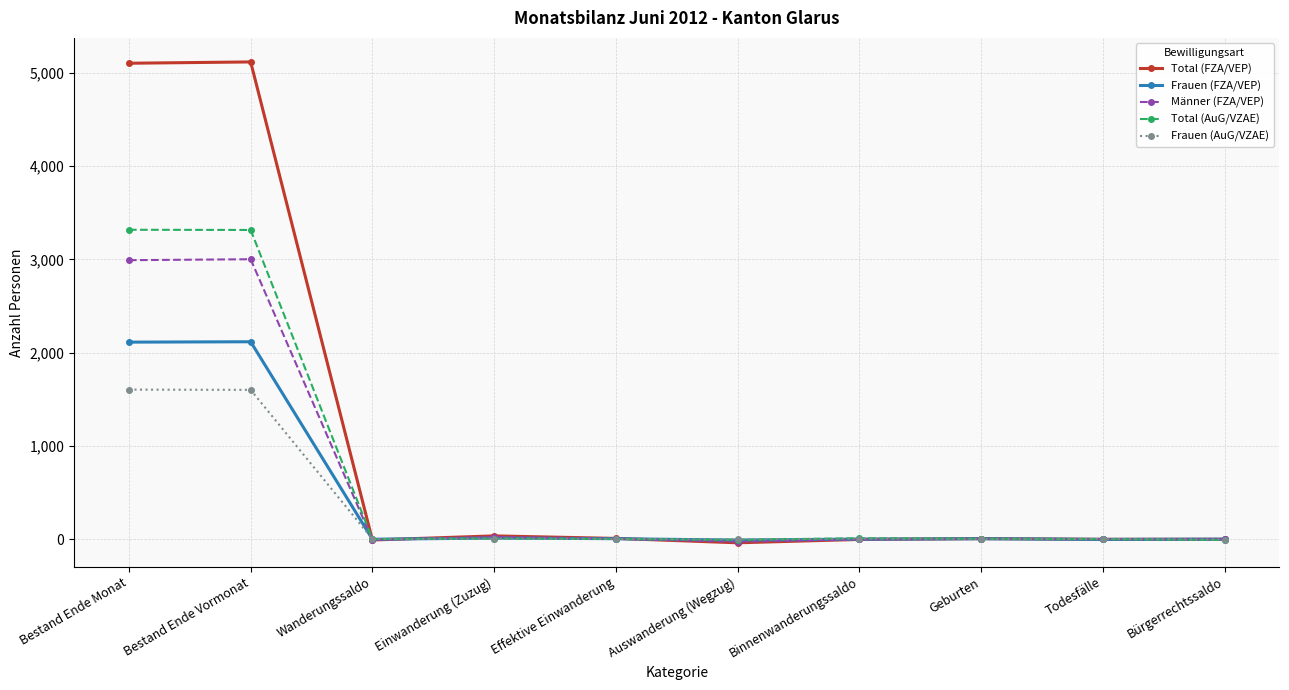

What is the minimum value for Männer (FZA/VEP)?

-29